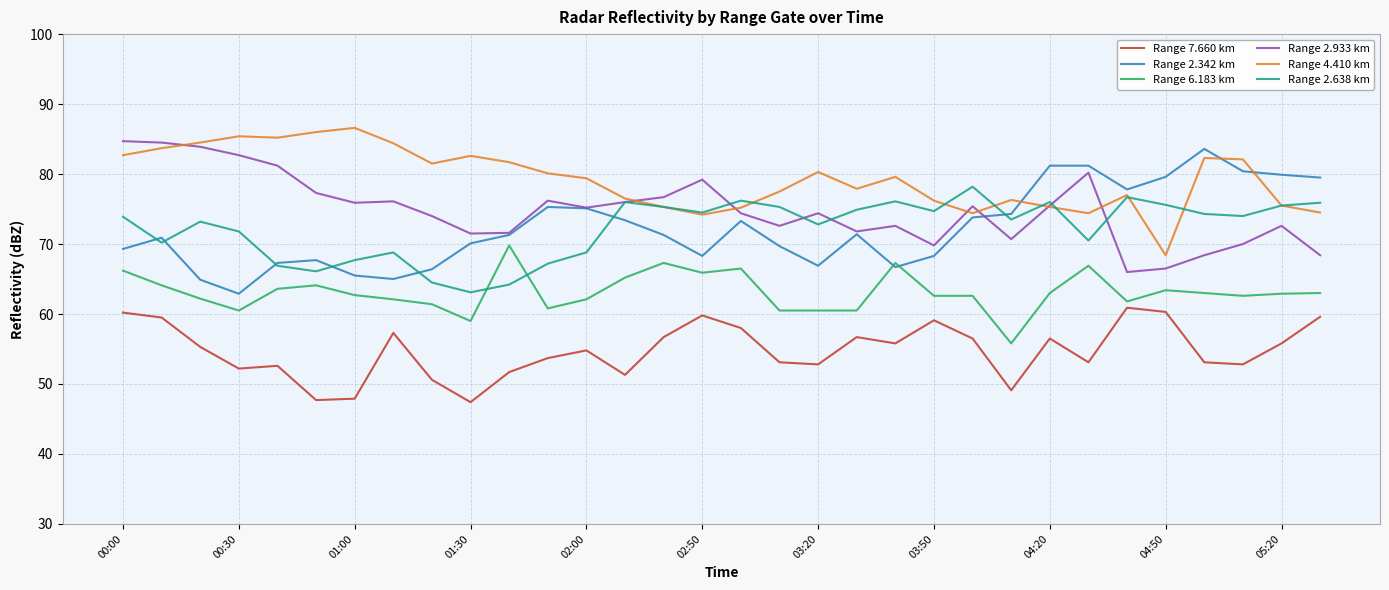

Which series has the largest total across all categories?

Range 4.410 km